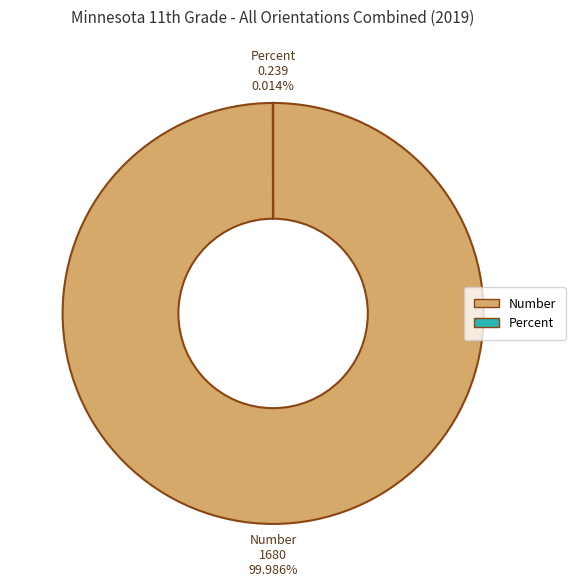

Which category has the biggest portion of the pie?

Number